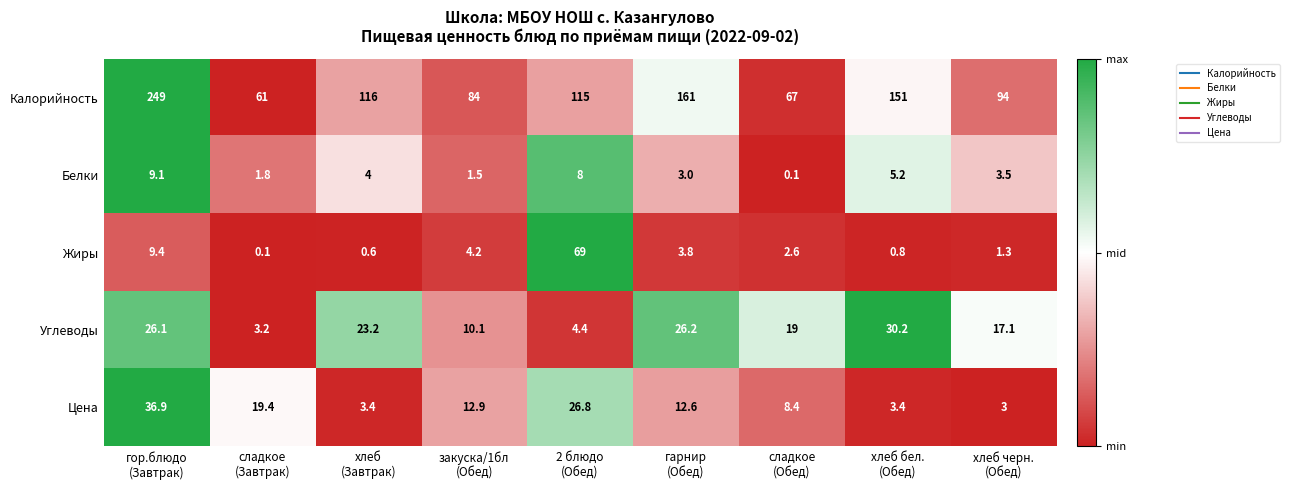

At how many categories does at least one series exceed 99?

5